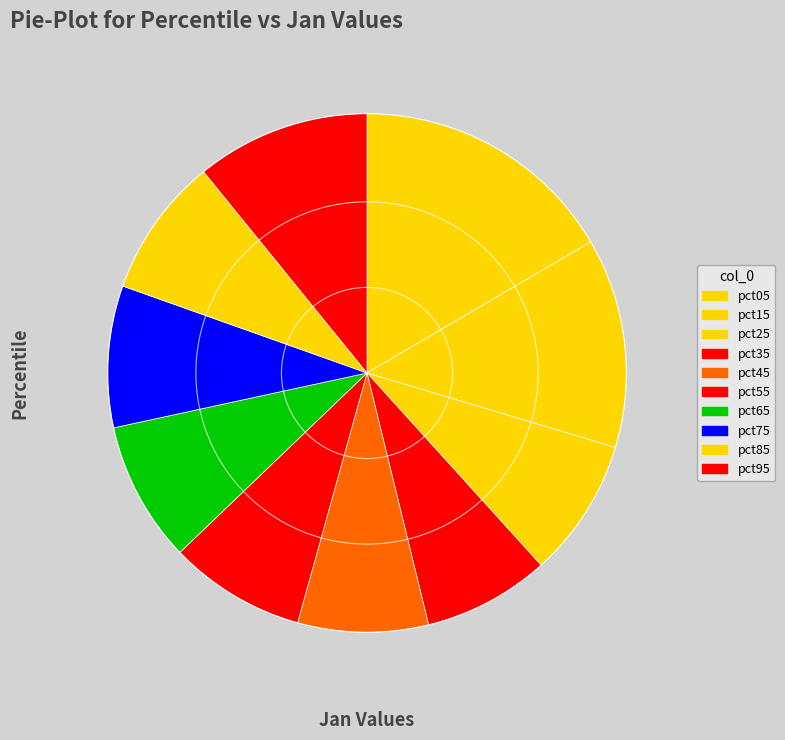

Count the number of slices in the pie.

10